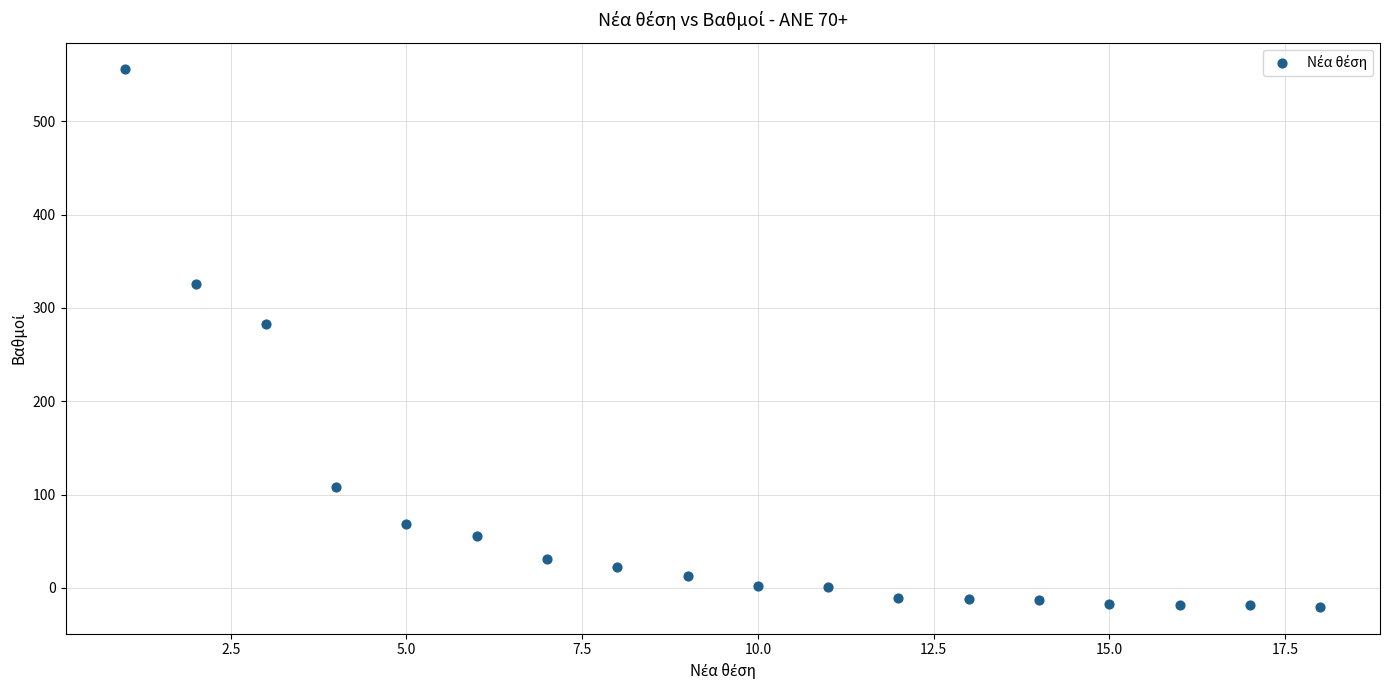

What is the range of Y values (max minus min)?

575.6